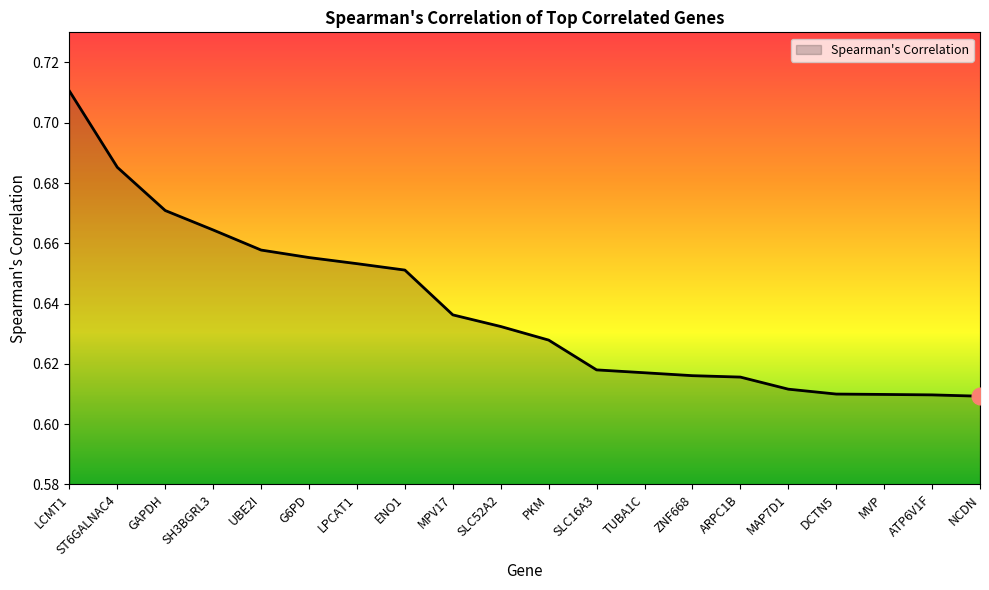

True or false: the data shows 0.9 at SH3BGRL3.

False